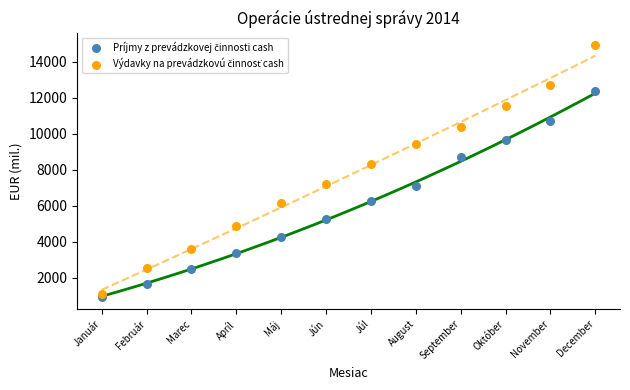

Across all series, what Y value is closest to 7933?

8331.9